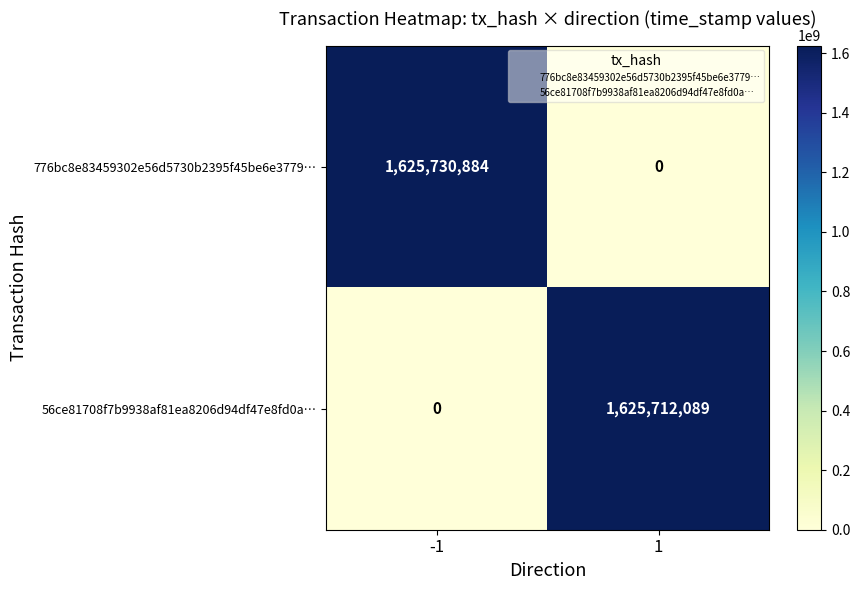

Which series has the widest spread of values?

776bc8e83459302e56d5730b2395f45be6e3779…